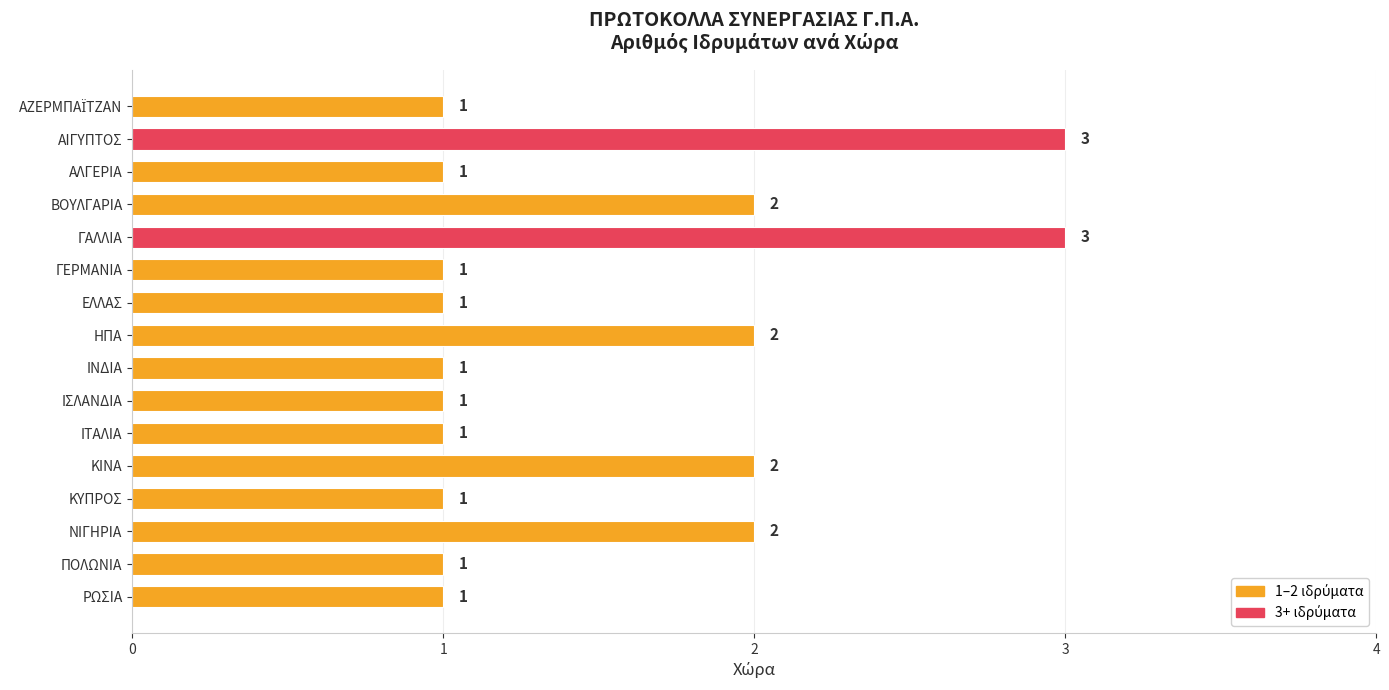

What is the change in value from ΓΕΡΜΑΝΙΑ to ΚΙΝΑ?

+1